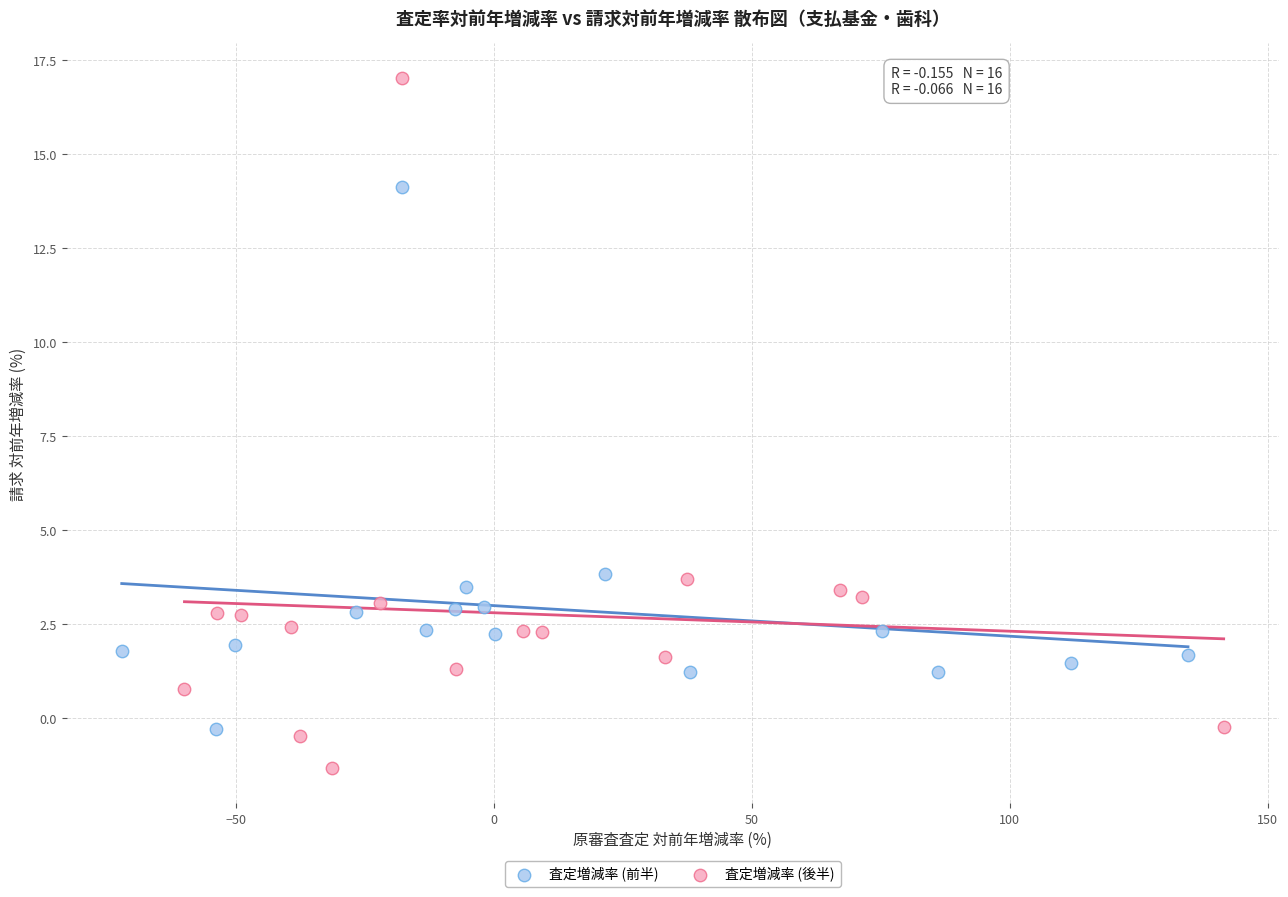

Which series contains the lowest Y value?

査定増減率 (後半)